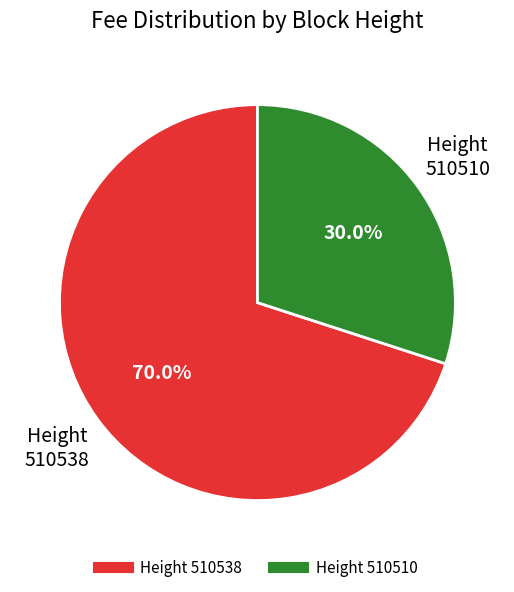

Does any single category account for the majority?

Yes